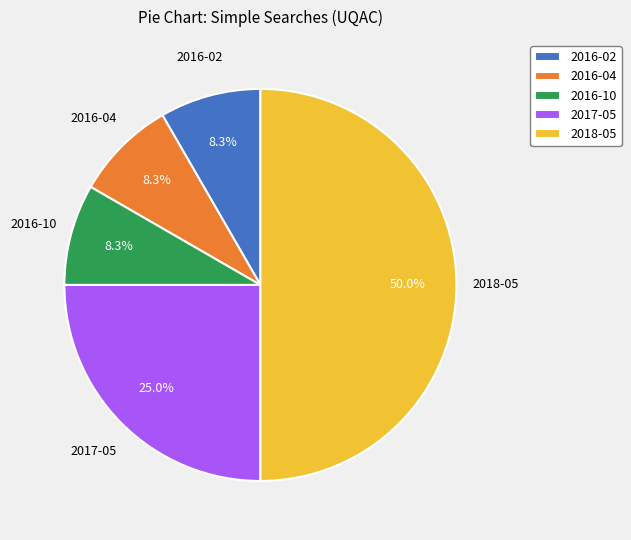

To the nearest percent, what is the difference between the largest and smallest slice percentages?

42%